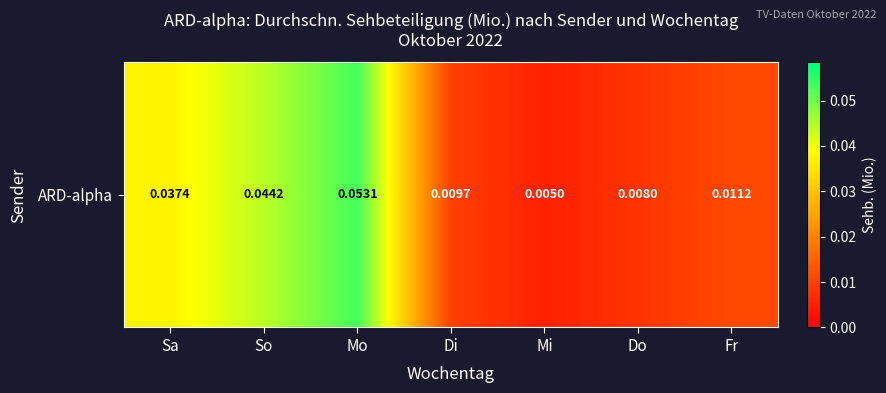

Reading left to right, extract all data points from this chart.

Sa=0.0	So=0.0	Mo=0.1	Di=0.0	Mi=0.0	Do=0.0	Fr=0.0